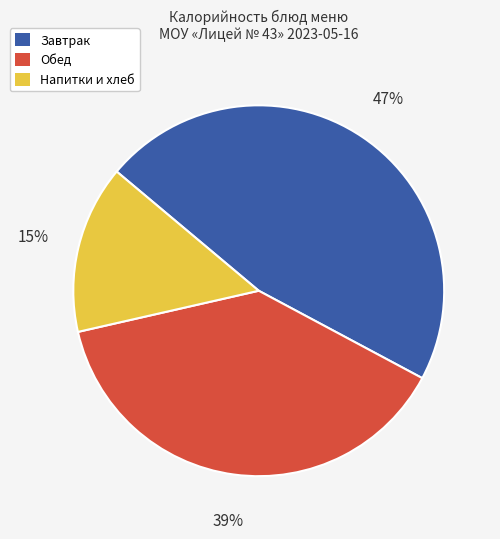

To the nearest percent, what is the average slice percentage?

33%